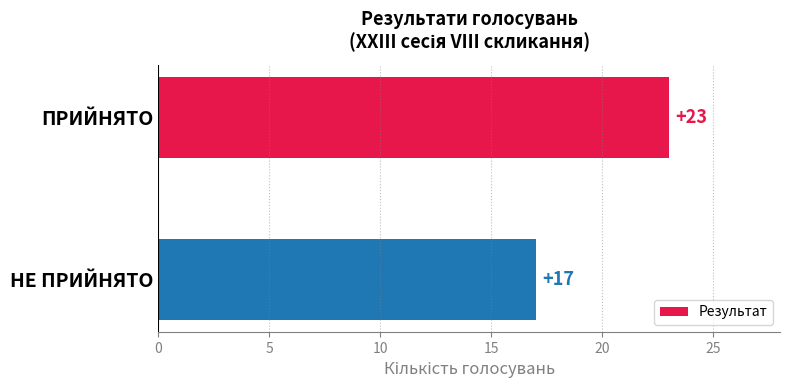

Reading bottom to top, list all the values displayed in this chart.

17	23